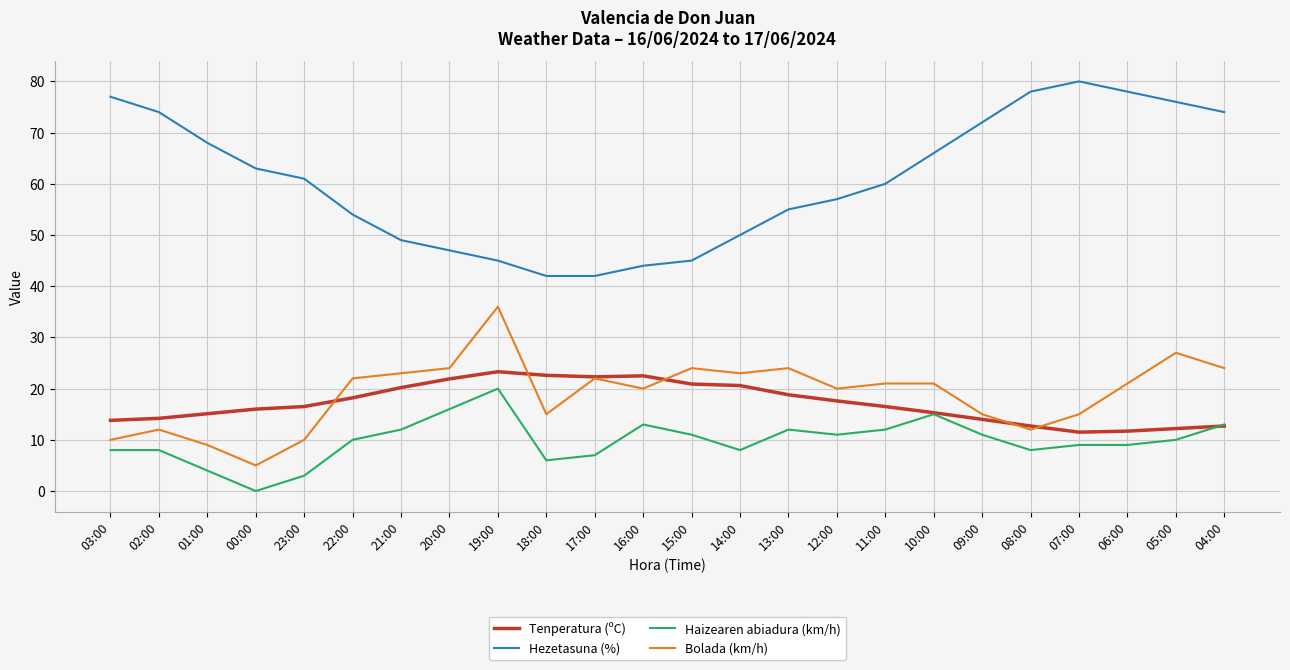

Which label corresponds to the smallest value in the chart?

00:00